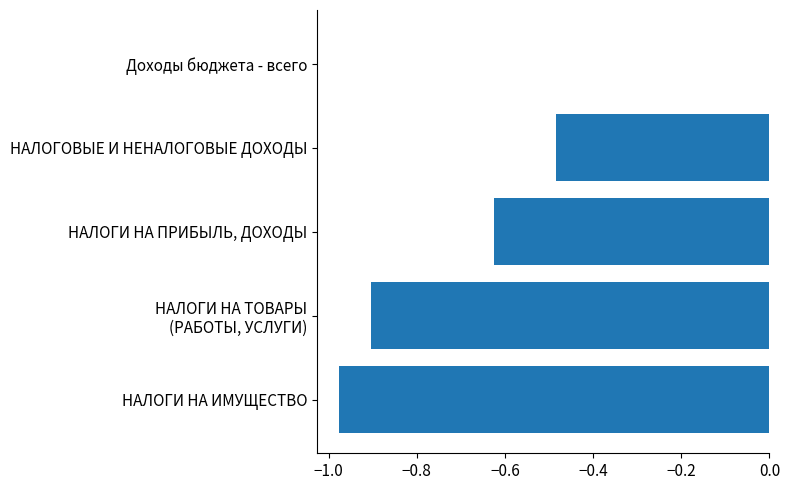

What is the sum of the values at НАЛОГОВЫЕ И НЕНАЛОГОВЫЕ ДОХОДЫ and НАЛОГИ НА ИМУЩЕСТВО?

-1.5